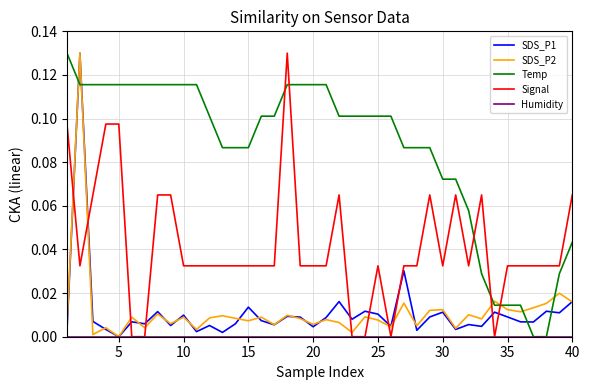

Does the chart have visible grid lines?

Yes